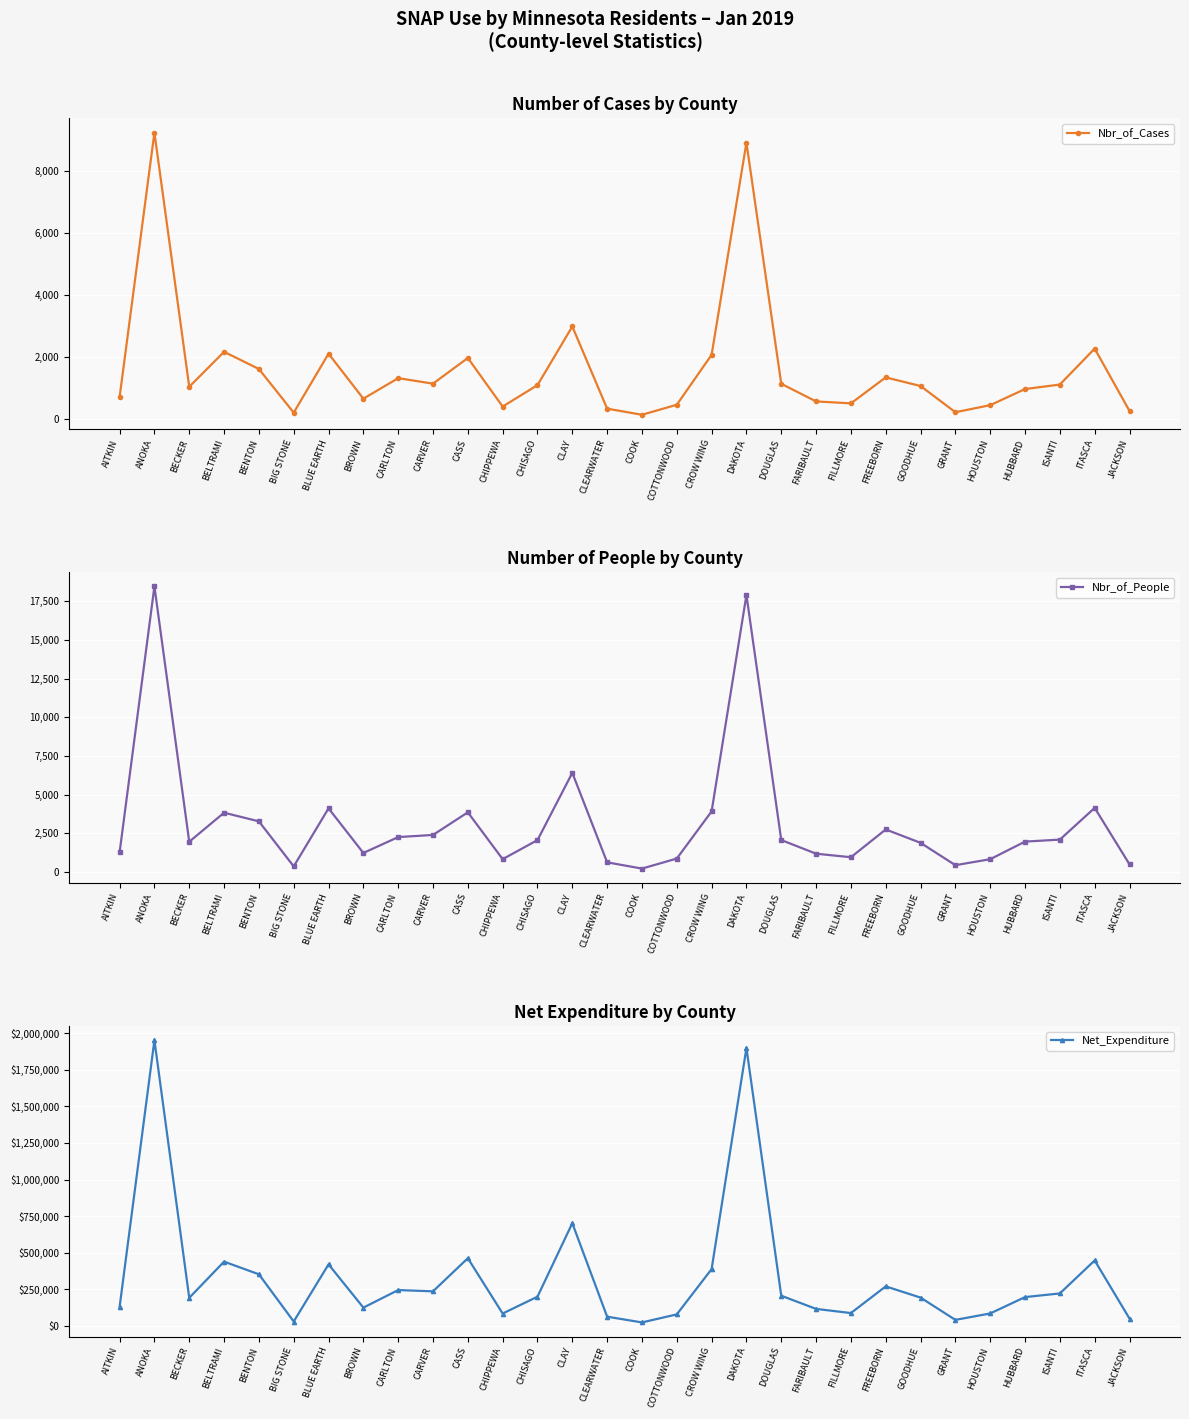

What is the average value of the Nbr_of_Cases series?

1607